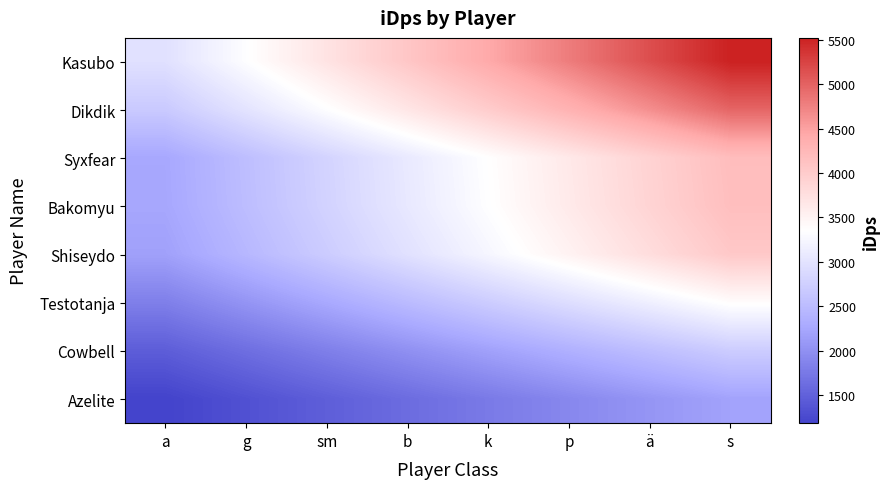

Reading left to right, extract all data points from this chart.

Kasubo: a=2972.5	g=3336.5	sm=3700.5	b=4064.5	k=4428.5	p=4792.5	ä=5156.4	s=5520.4
Dikdik: a=2681.4	g=3009.8	sm=3338.1	b=3666.4	k=3994.8	p=4323.1	ä=4651.5	s=4979.8
Syxfear: a=2254.0	g=2530.0	sm=2806.0	b=3082.0	k=3358.0	p=3634.0	ä=3910.0	s=4186.0
Bakomyu: a=2244.0	g=2518.8	sm=2793.5	b=3068.3	k=3343.1	p=3617.9	ä=3892.6	s=4167.4
Shiseydo: a=2178.4	g=2445.1	sm=2711.8	b=2978.6	k=3245.3	p=3512.0	ä=3778.8	s=4045.5
Testotanja: a=1823.7	g=2047.0	sm=2270.3	b=2493.6	k=2716.9	p=2940.2	ä=3163.5	s=3386.8
Cowbell: a=1463.2	g=1642.4	sm=1821.5	b=2000.7	k=2179.9	p=2359.0	ä=2538.2	s=2717.4
Azelite: a=1185.8	g=1331.0	sm=1476.2	b=1621.4	k=1766.6	p=1911.8	ä=2057.0	s=2202.2